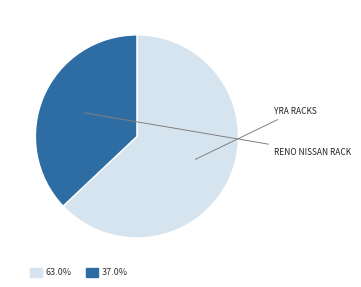

Is there a majority slice in this chart?

Yes